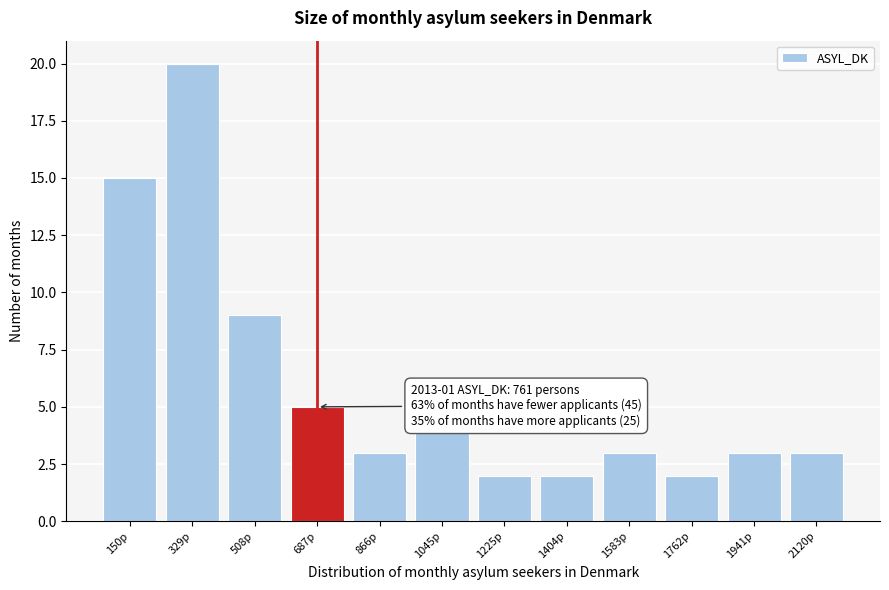

Reading left to right, extract all data points from this chart.

15	20	9	5	3	4	2	2	3	2	3	3